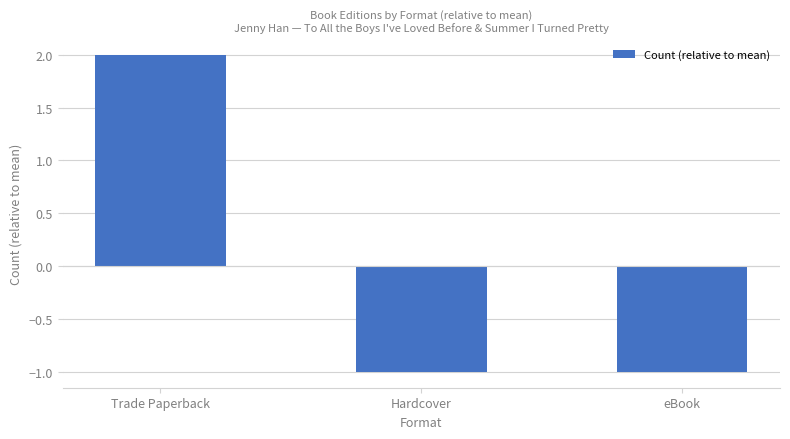

How many values are above zero?

1